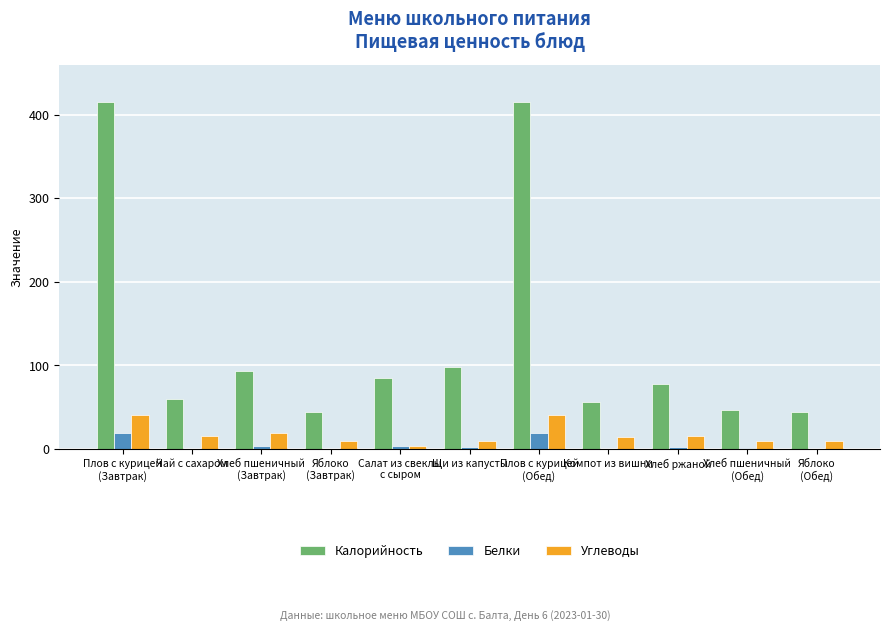

What is the highest value of the Белки series?

19.1